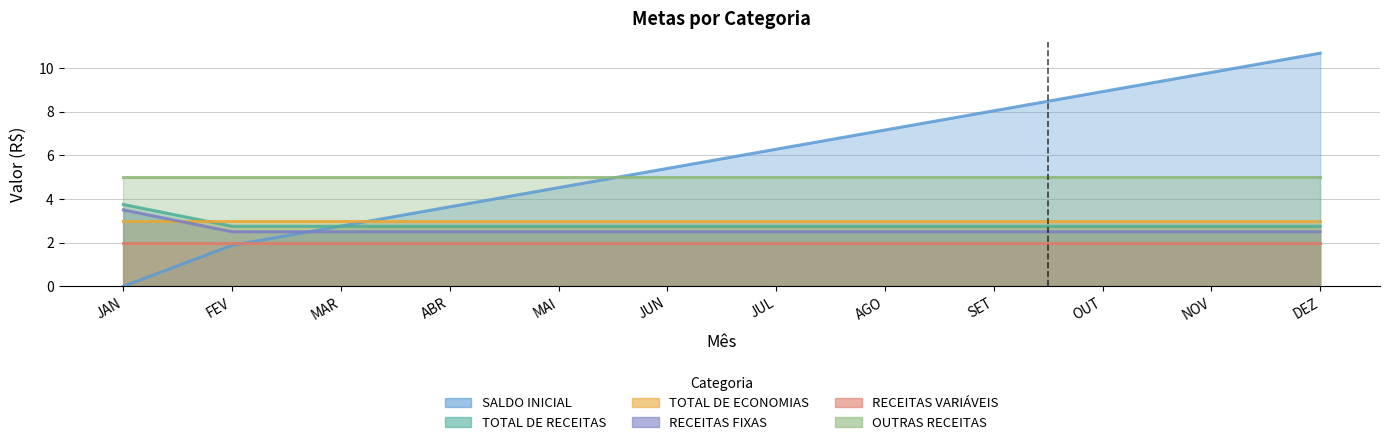

How many categories are shown in the chart?

12